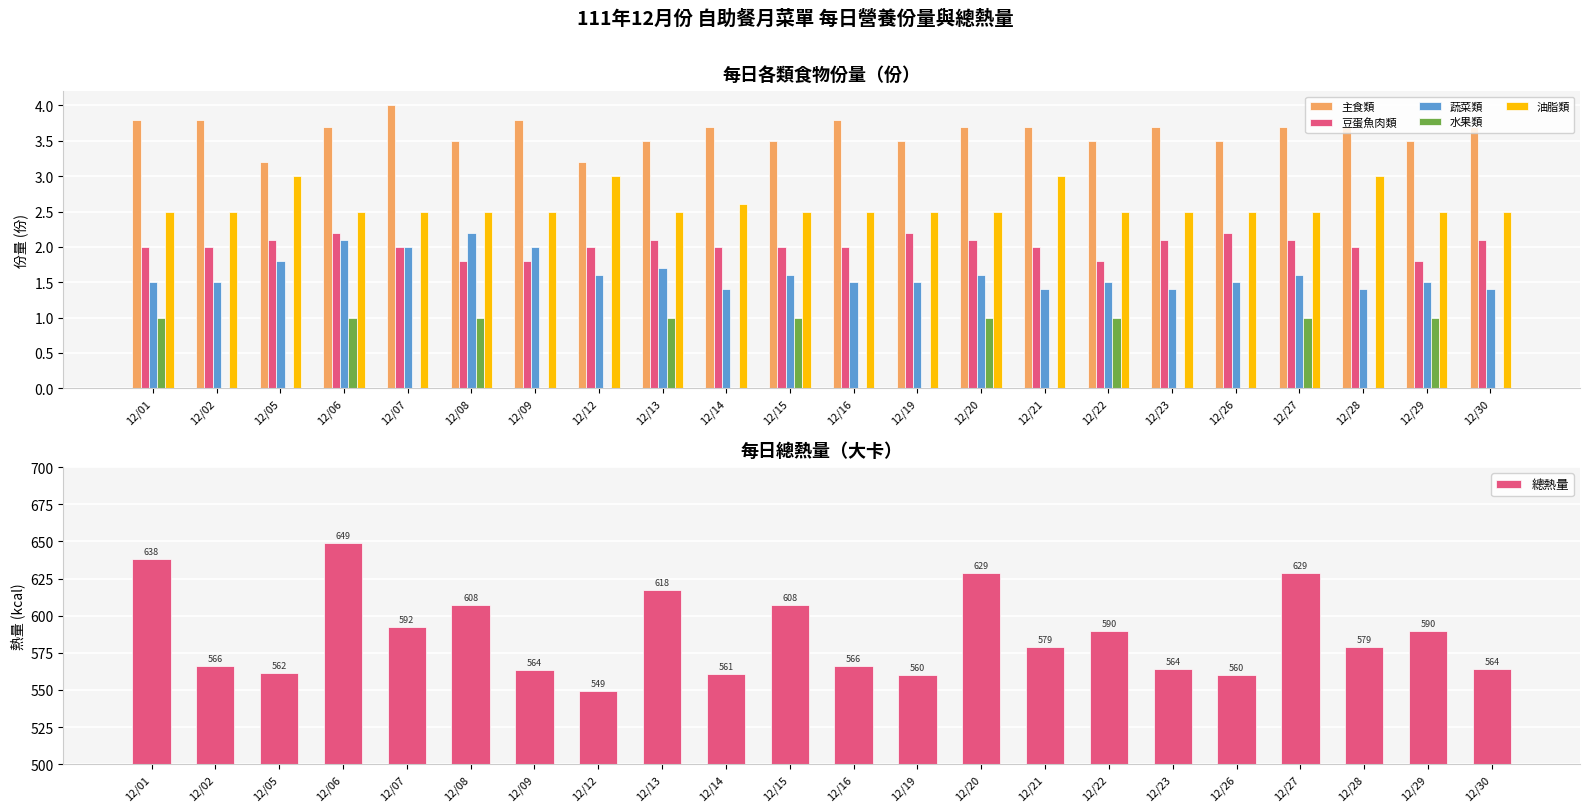

Which category has the lowest value in the 豆蛋魚肉類 series?

12/08